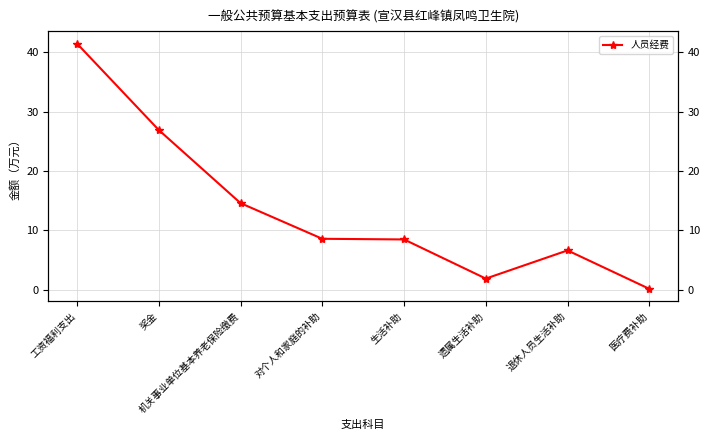

Is this an area chart (filled region under the line)?

No